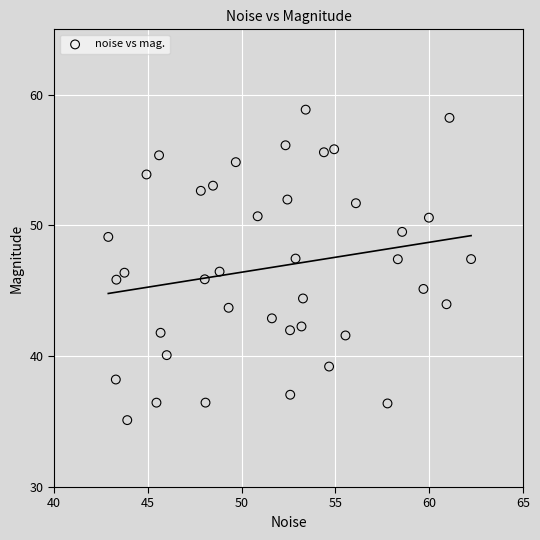

What is the range of Y values (max minus min)?

23.7